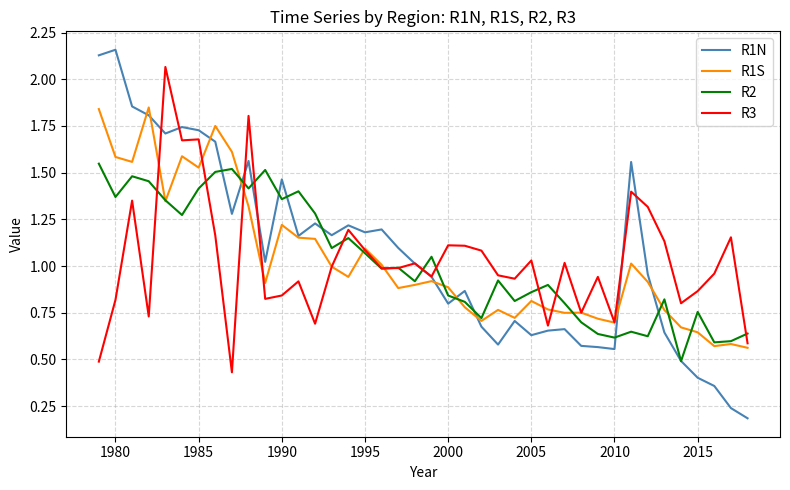

Which series has the largest range (max minus min)?

R1N